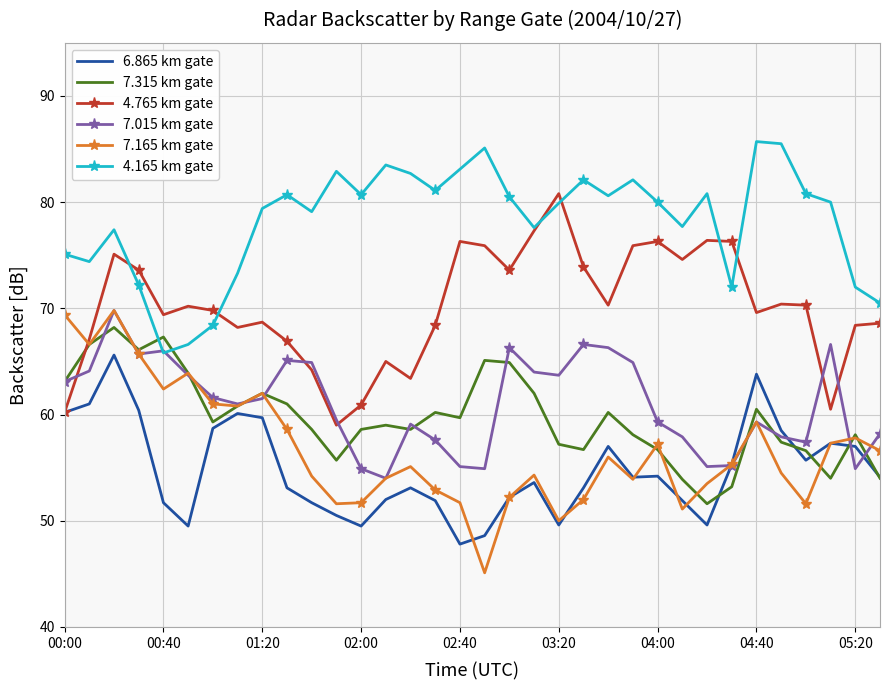

What is the greatest value displayed?

85.7